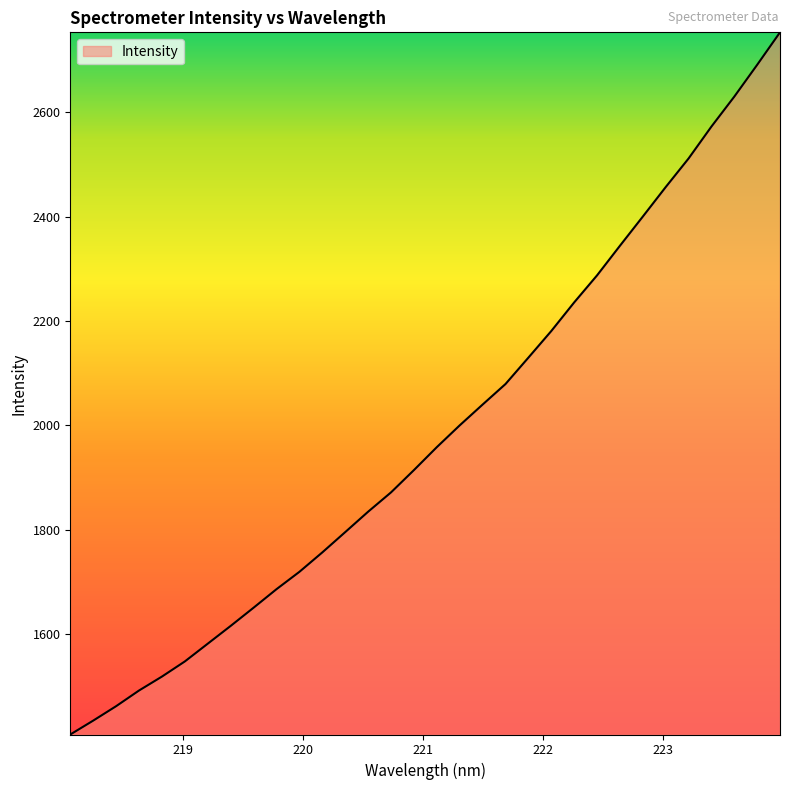

What is the greatest value displayed?

2752.7